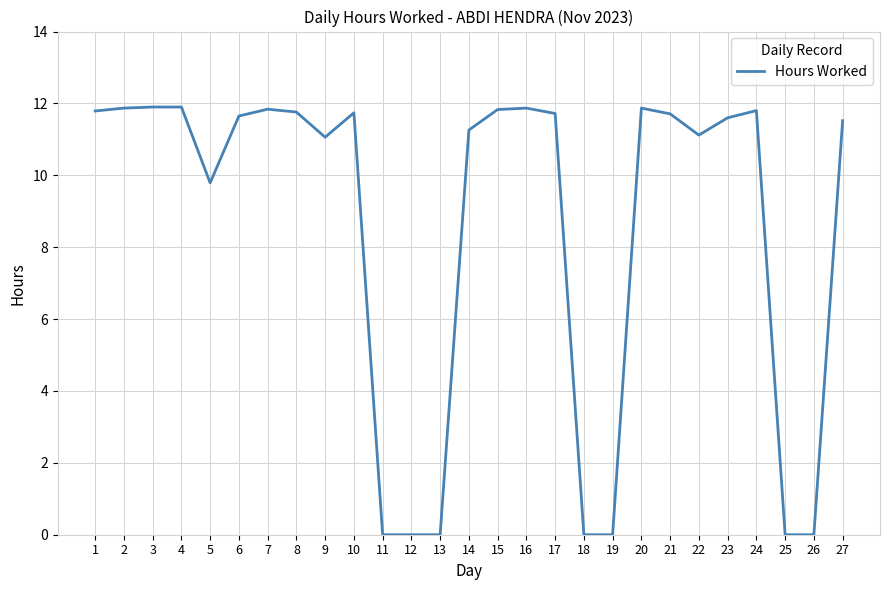

Between 19 and 7, which is larger?

7